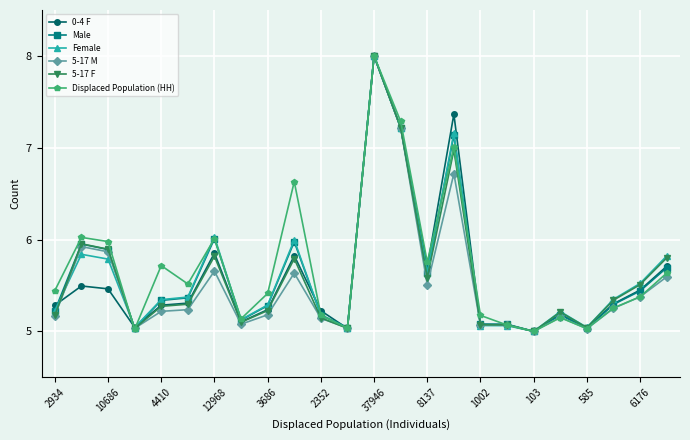

Which series has the largest total across all categories?

Displaced Population (HH)